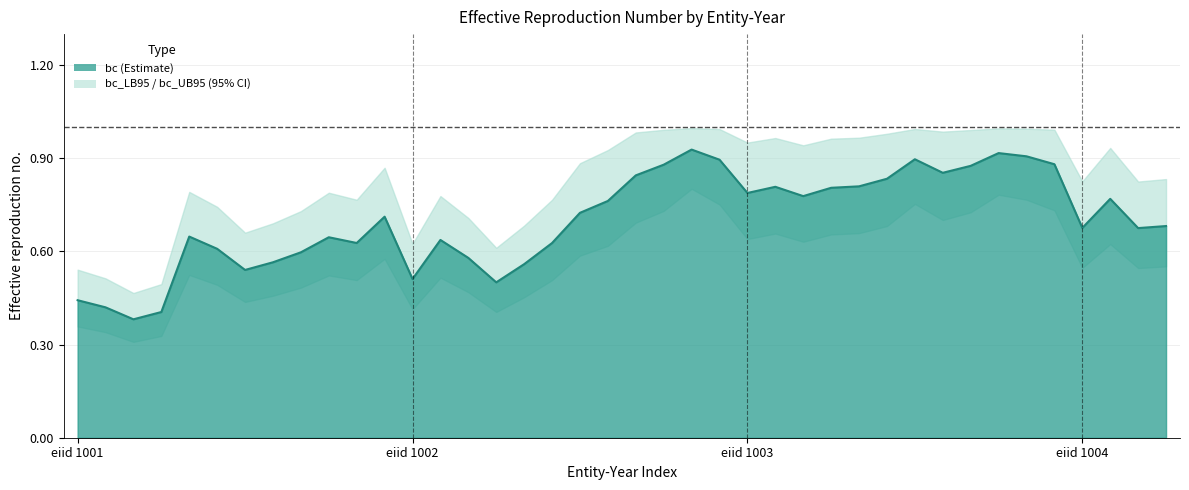

True or false: bc and bc_LB95 intersect in this chart.

False